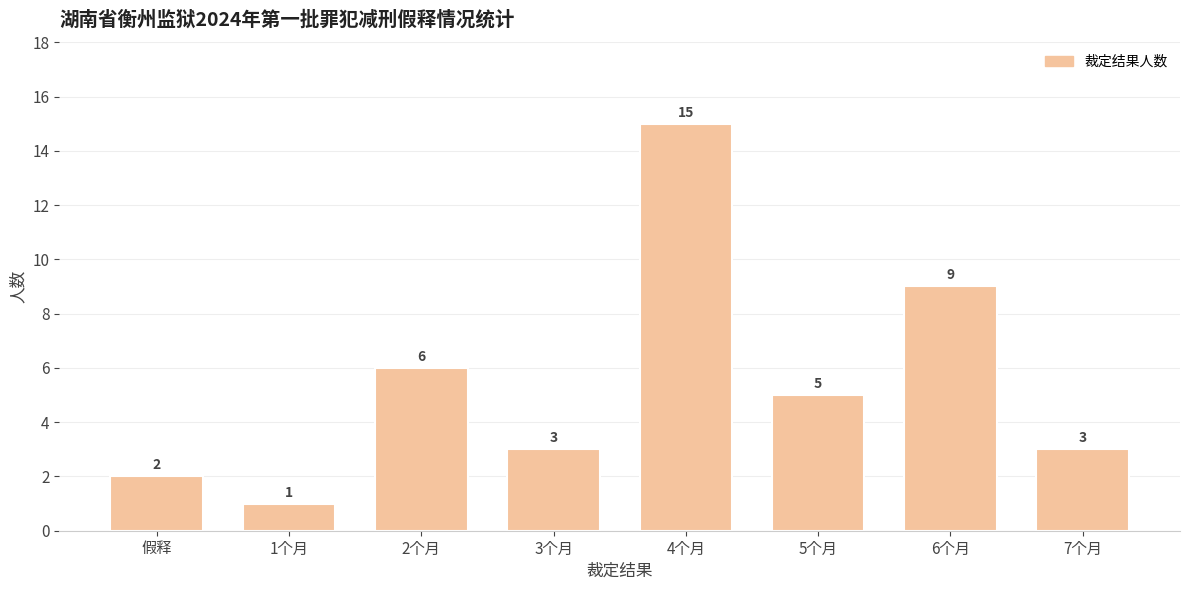

Is it true that the value at 1个月 is 0?

False